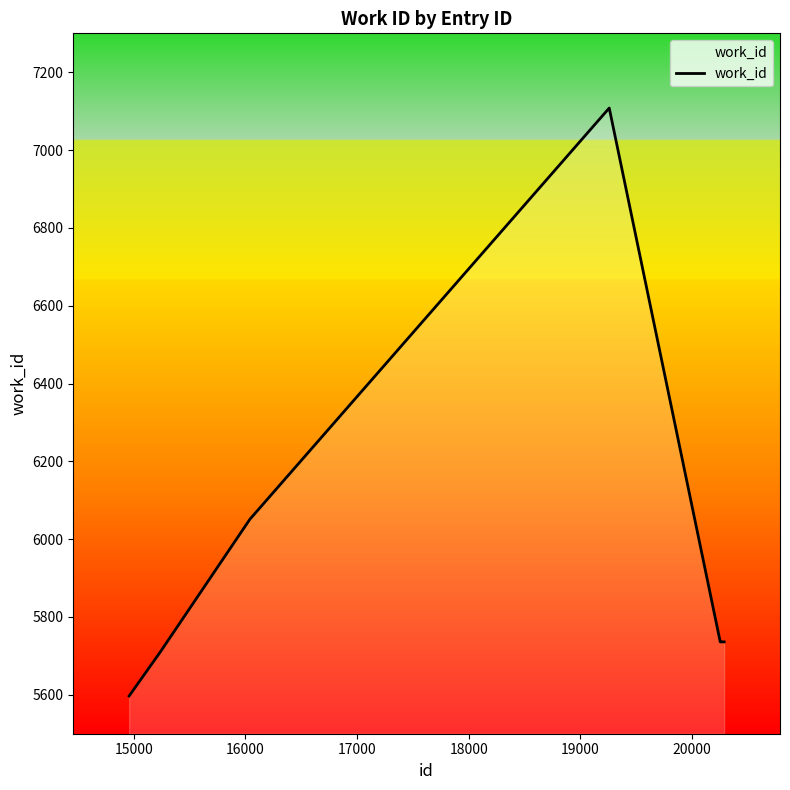

What is the difference between the maximum and minimum values?

1511